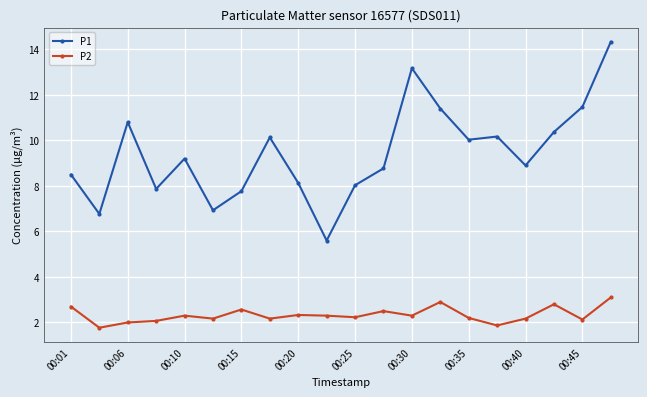

What is the value of the P1 point at the 5th from the left?

9.2